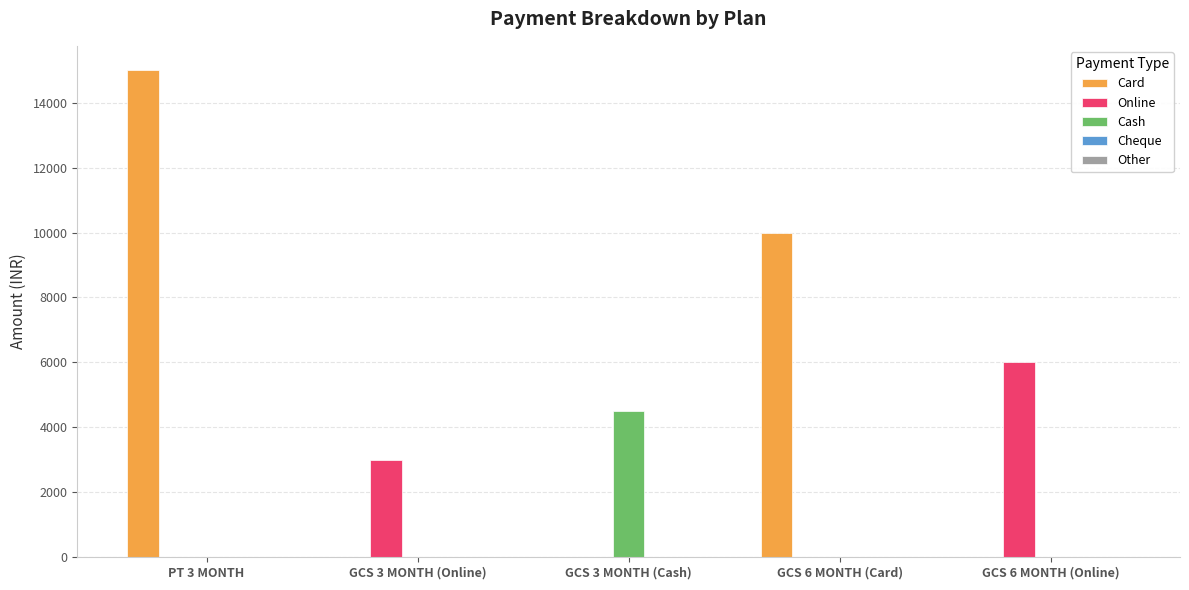

What is the sum of all Cash values?

4500